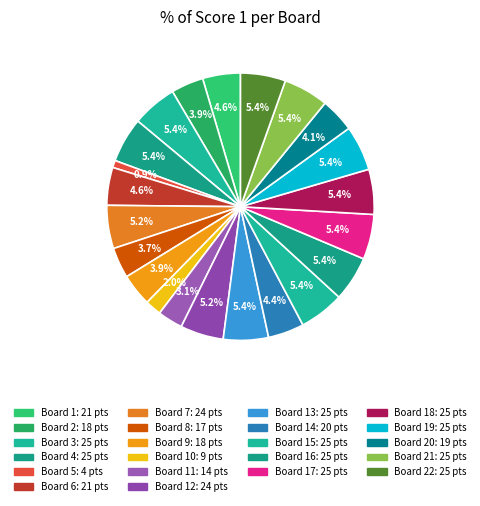

How many segments does this pie chart have?

22